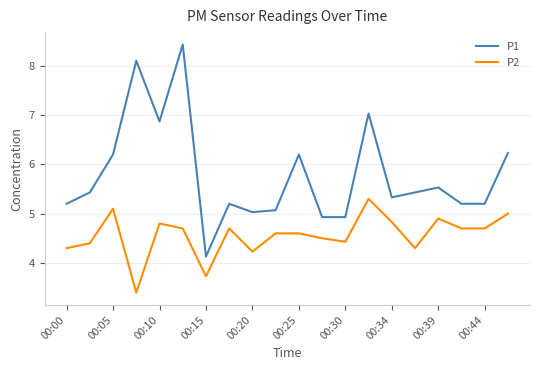

True or false: P1 and P2 intersect in this chart.

False